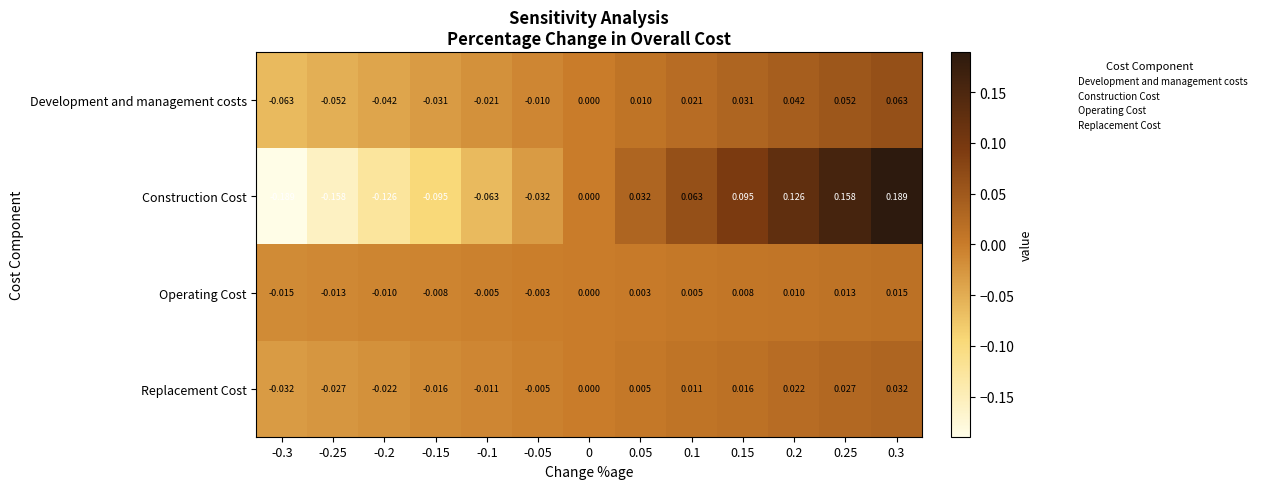

Which series changed the most between 0.1 and 0.25?

Construction Cost